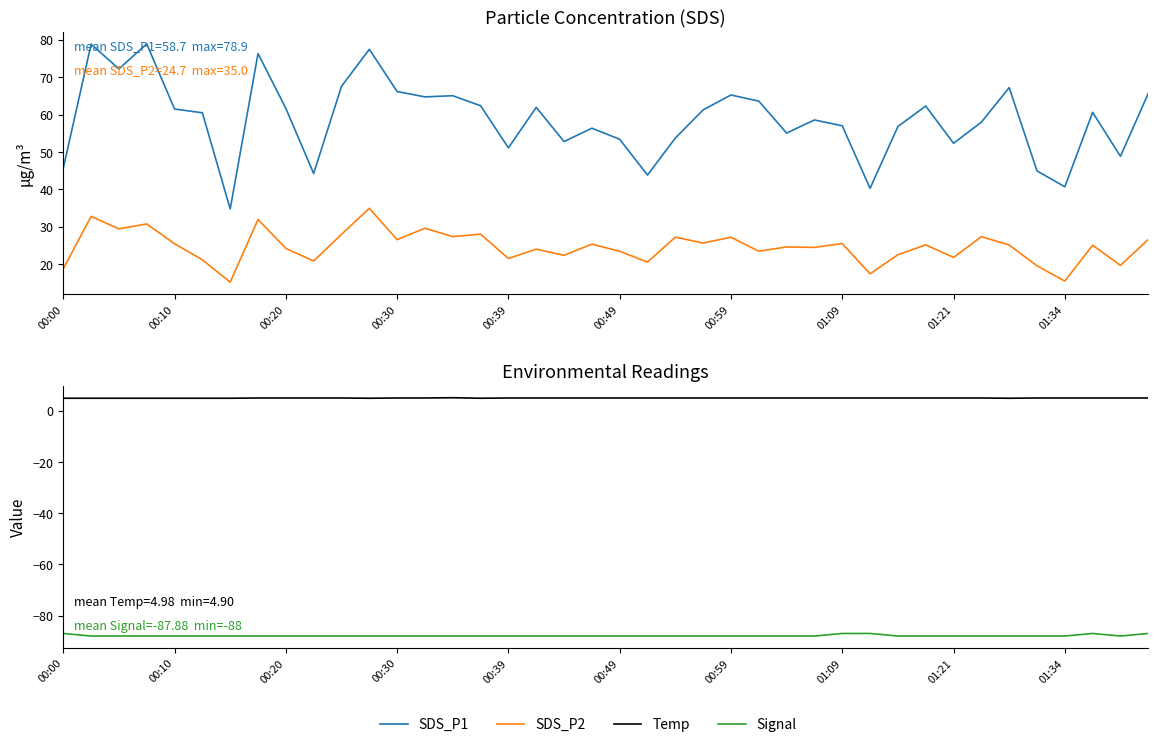

What is the difference between the maximum and minimum values in the SDS_P1 series?

44.1